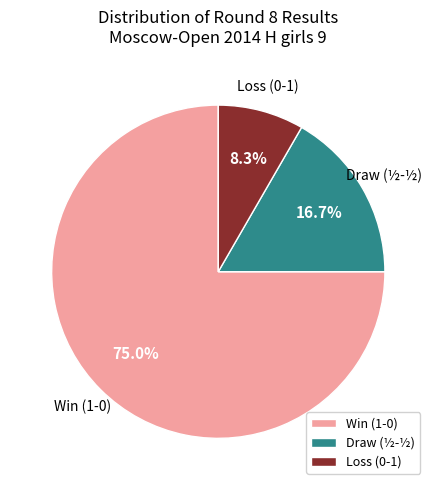

How many segments does this pie chart have?

3